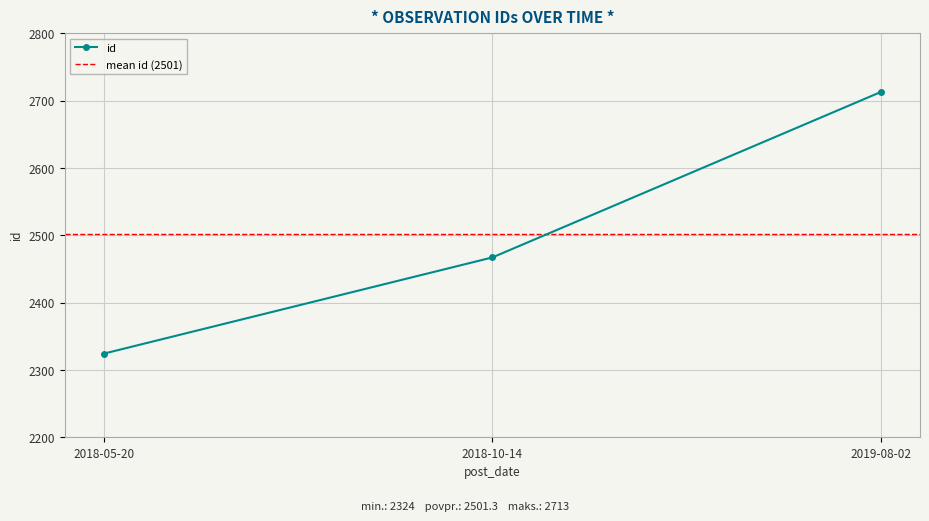

What is the value of the 2nd point from the left?

2467